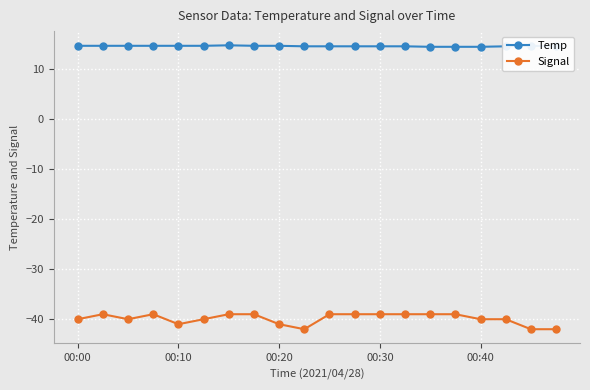

True or false: Signal and Temp cross at least once.

False